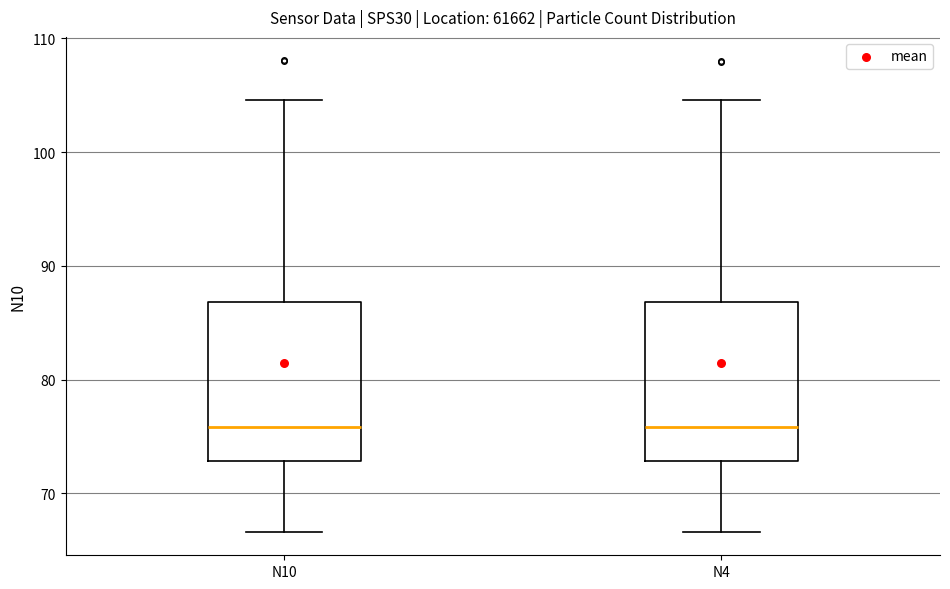

Reading left to right, read every box against the y-axis: the position of its median line, the range the box covers, and the ends of its whiskers. The values are not printed on the chart, so give them approximately, as read against the axis.

N10: median 76, box 73 to 87, whiskers 67 to 105
N4: median 76, box 73 to 87, whiskers 67 to 105